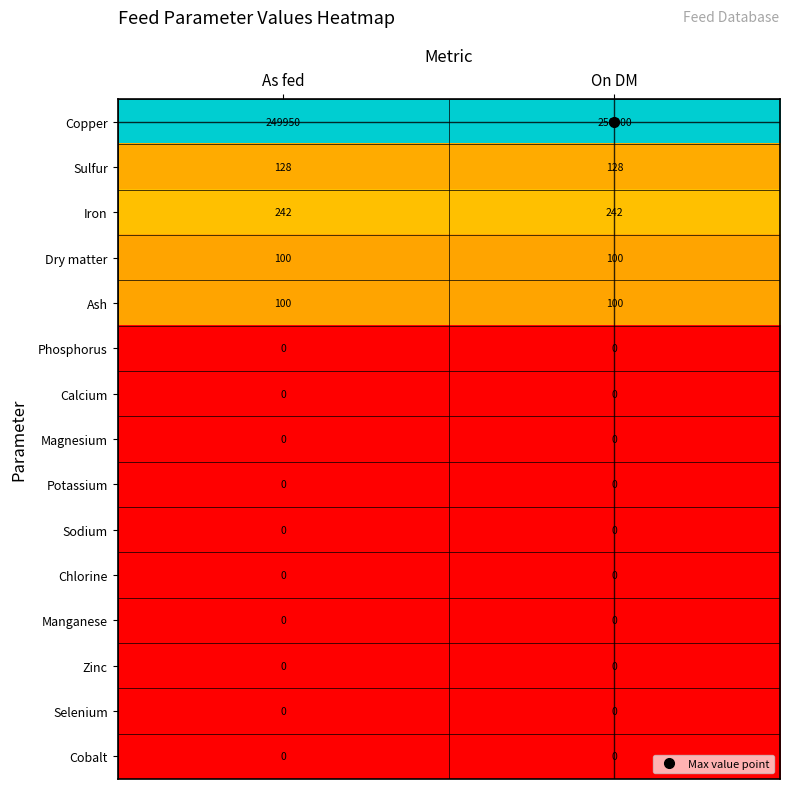

What is the approximate value of Copper at As fed?

249950